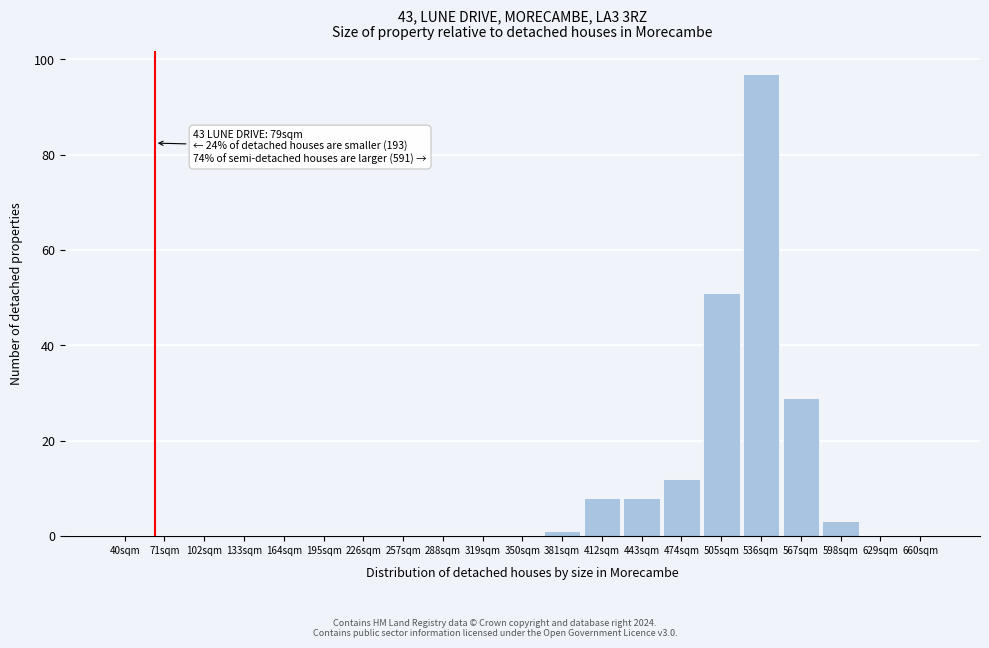

Reading right to left, what are all the values shown in this chart?

660sqm=0	629sqm=0	598sqm=3	567sqm=29	536sqm=97	505sqm=51	474sqm=12	443sqm=8	412sqm=8	381sqm=1	350sqm=0	319sqm=0	288sqm=0	257sqm=0	226sqm=0	195sqm=0	164sqm=0	133sqm=0	102sqm=0	71sqm=0	40sqm=0